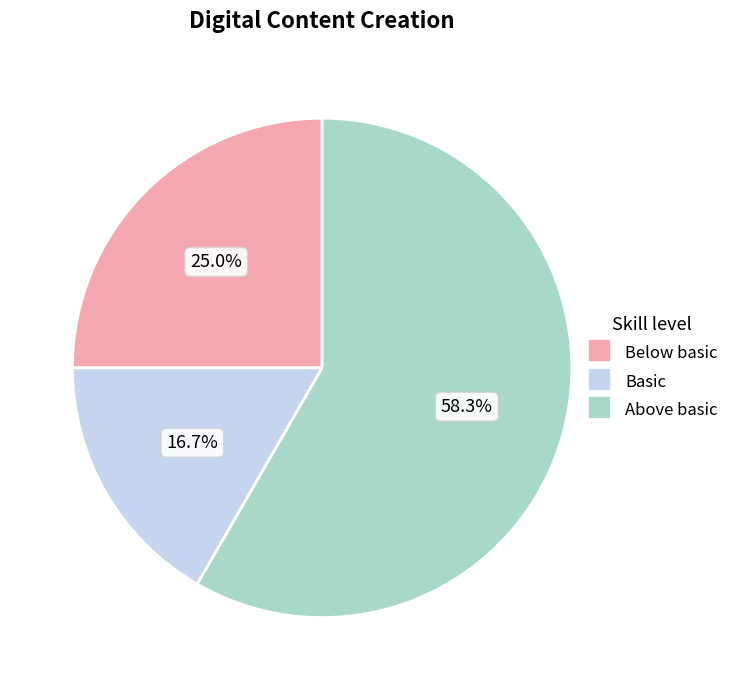

Is there any slice that represents more than half of the pie?

Yes